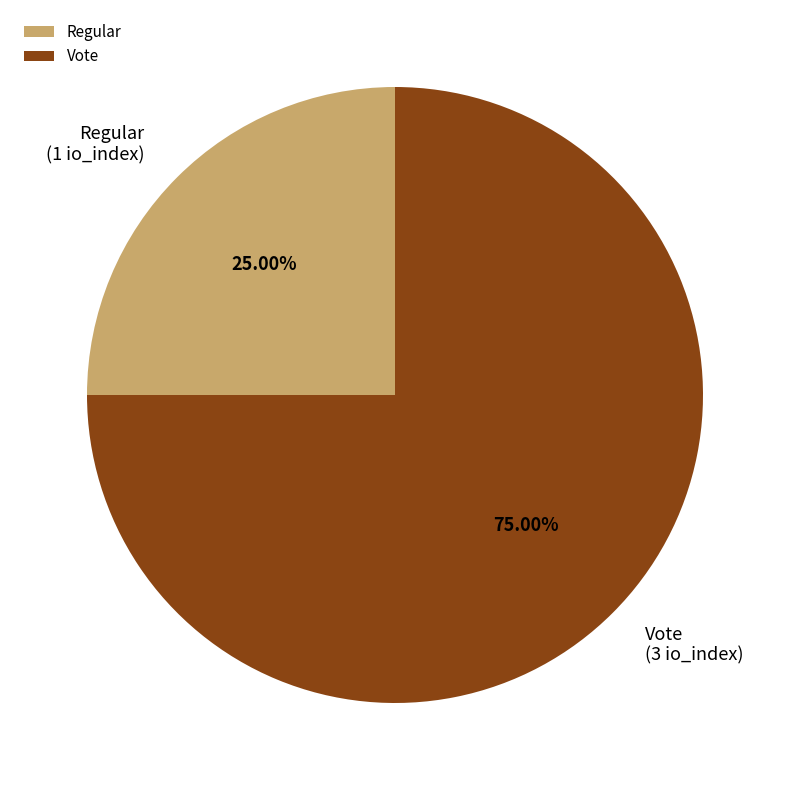

What is the total percentage of Vote and Regular?

100.0%